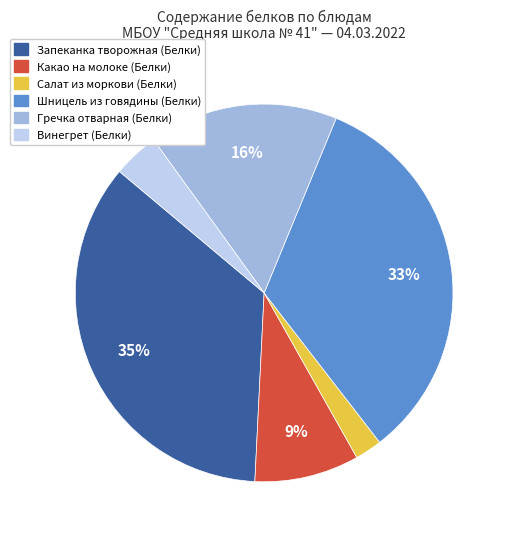

Is it true that Запеканка творожная (Белки) is 35% of the pie?

True